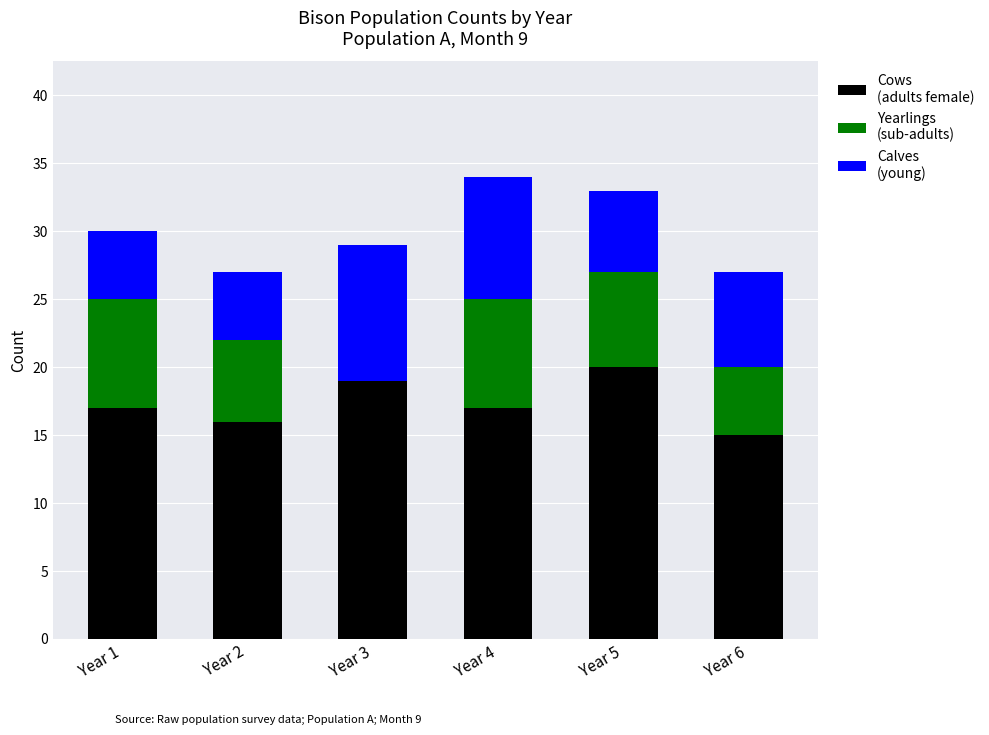

What is the total value across all series at Year 3?

29